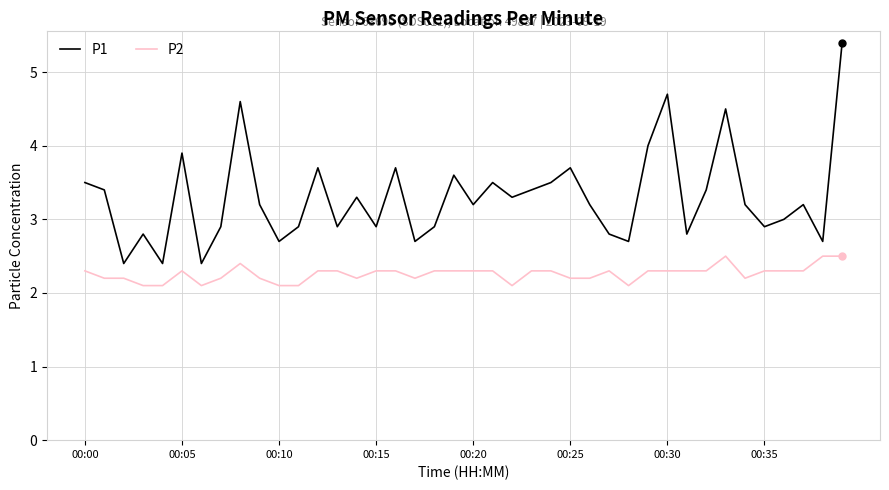

True or false: P2 and P1 cross at least once.

False